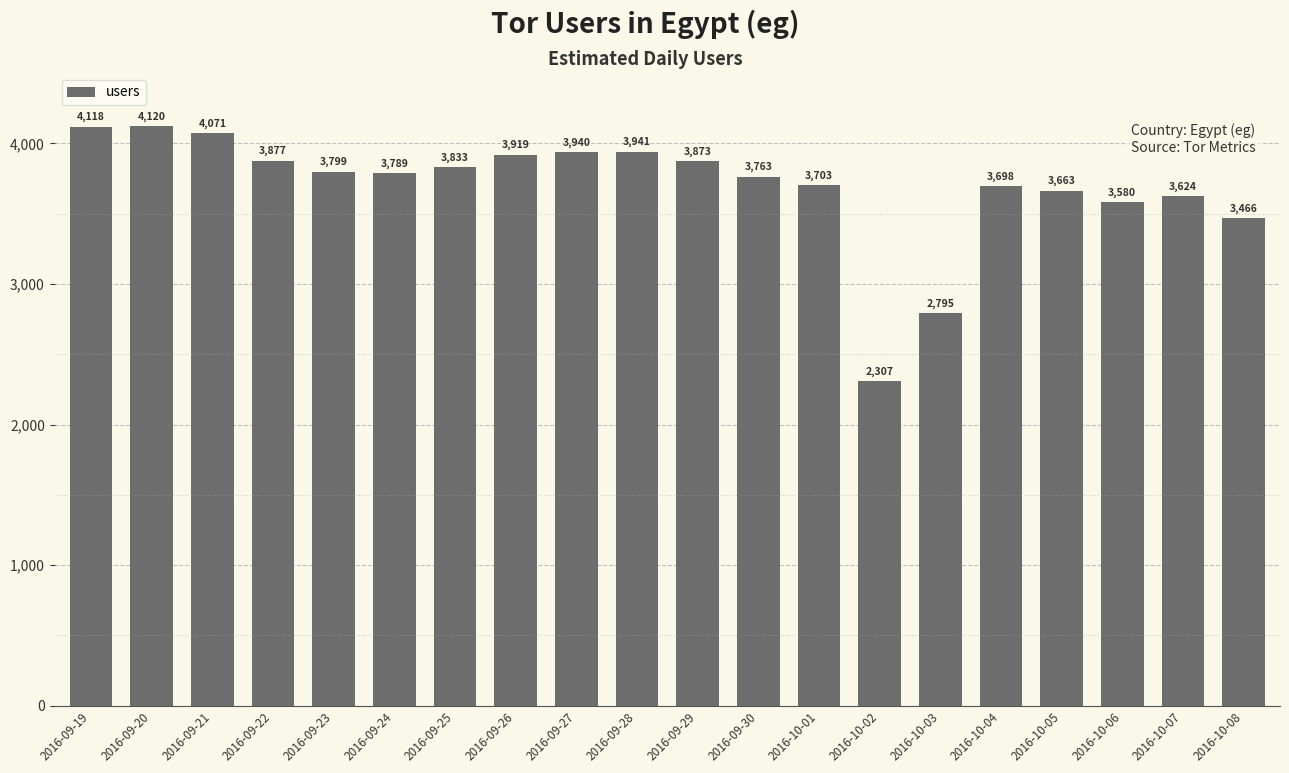

Between 2016-09-30 and 2016-09-23, which is larger?

2016-09-23